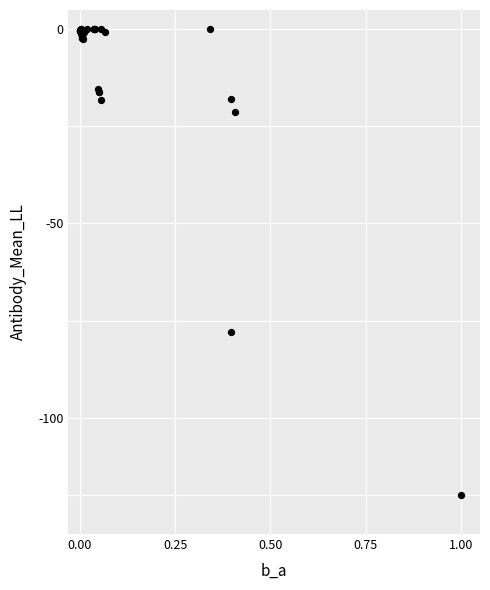

What Y value in the scatter plot is closest to -60?

-77.9